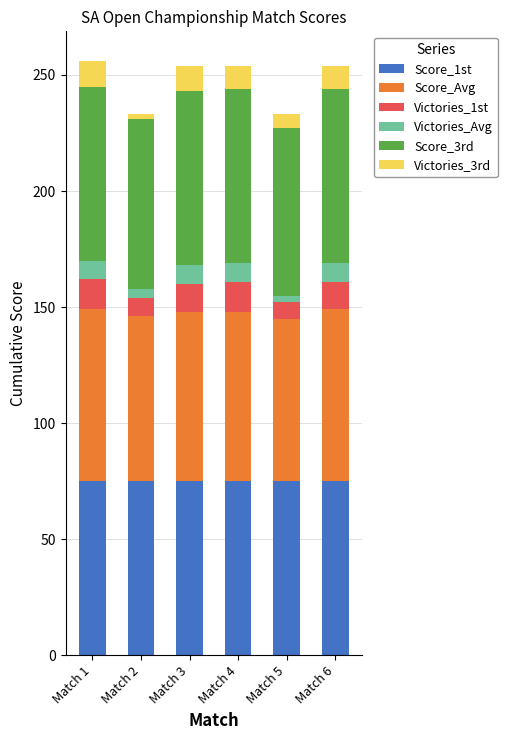

The value of Score_1st at Match 2 is 130. True or false?

False